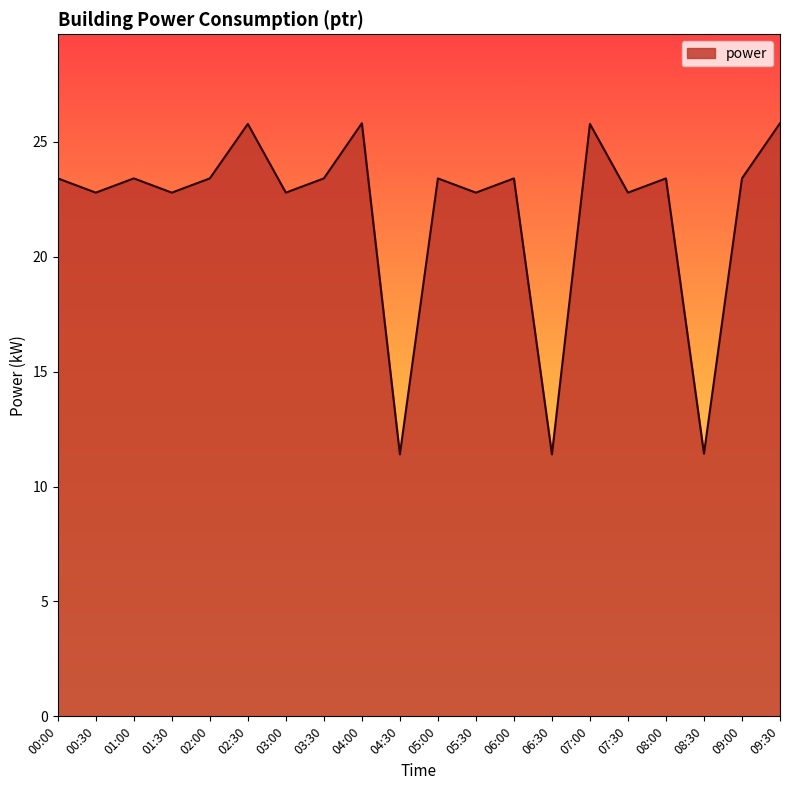

What is the sum of all values?

438.6